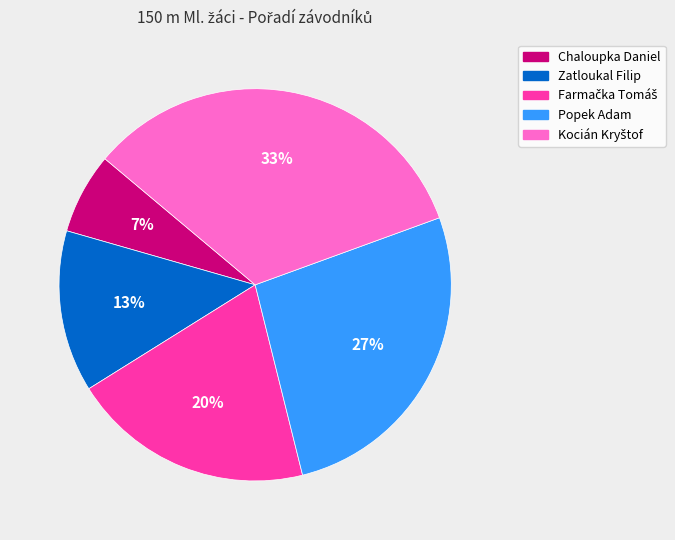

Which category has the smallest portion of the pie?

Chaloupka Daniel